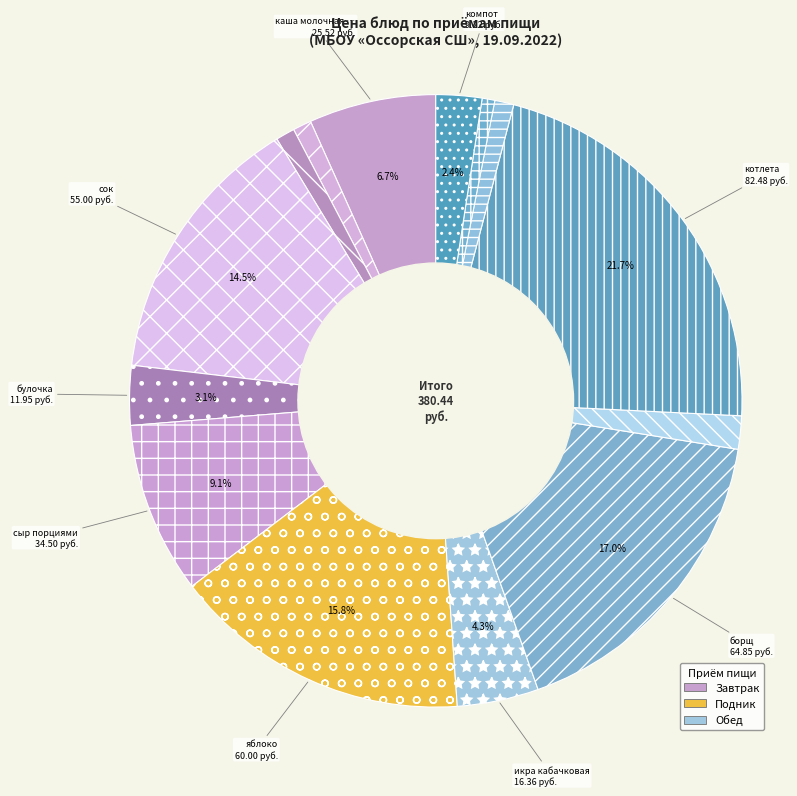

Rank the categories by value from highest to lowest.

котлета, борщ, яблоко, сок, сыр порциями, каша молочная гречневая, икра кабачковая, булочка, компот, рожки, хлеб пшеничный (завтрак), хлеб пшеничный (обед), чай, хлеб ржаной